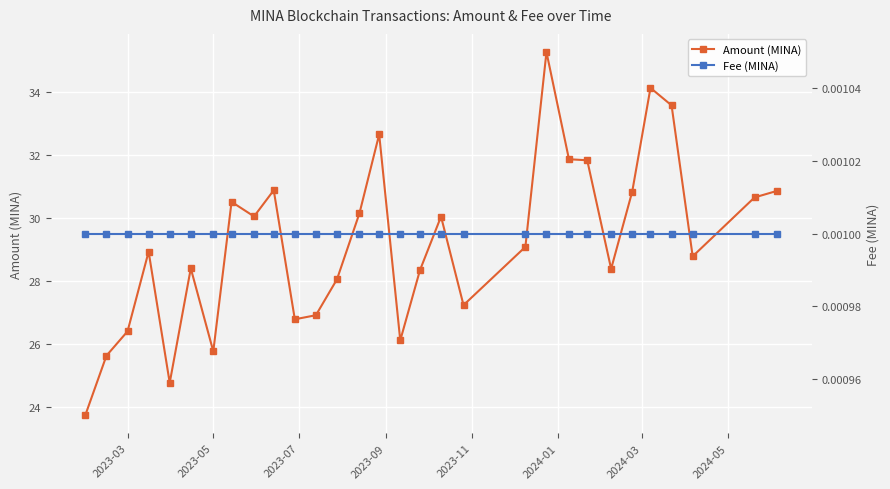

True or false: Amount (MINA) has a value of 25.8 at 2023-05.

True